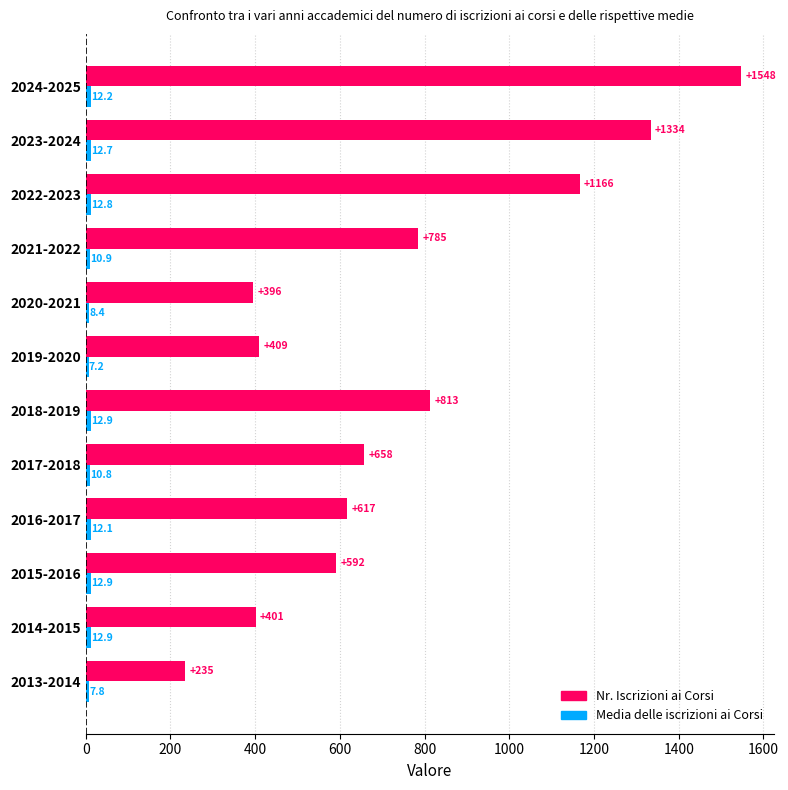

At which label is Nr. Iscrizioni ai Corsi closest to 891?

2018-2019